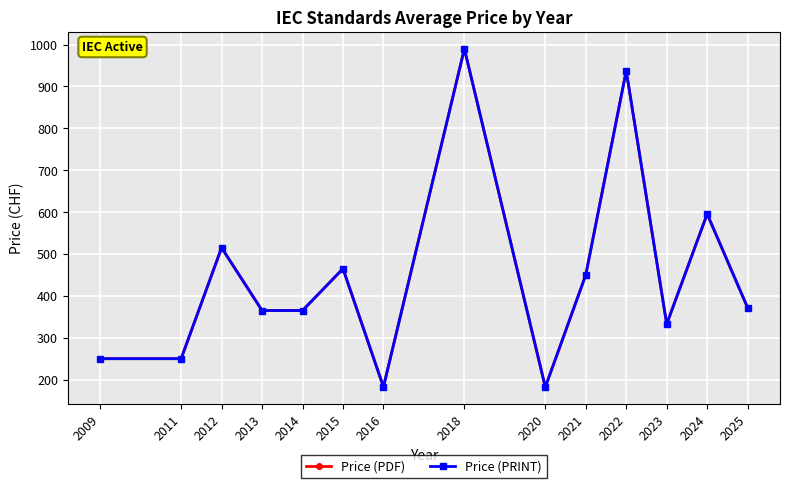

Where is the first local maximum for Price (PRINT)?

2012